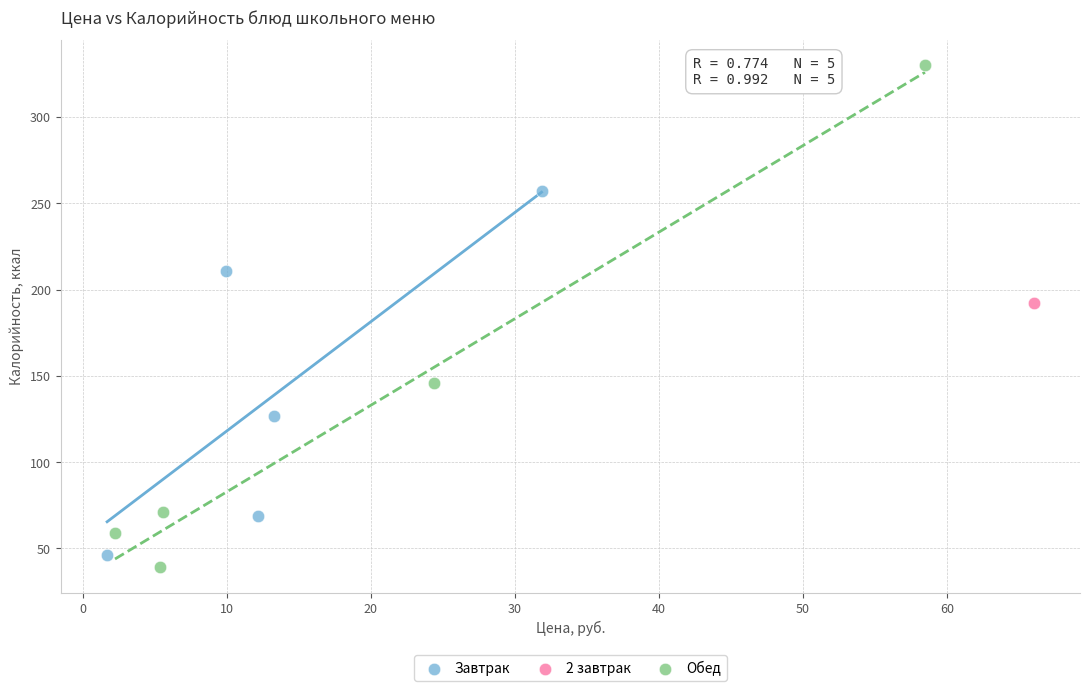

What are all the series names shown in the legend?

Завтрак, 2 завтрак, Обед